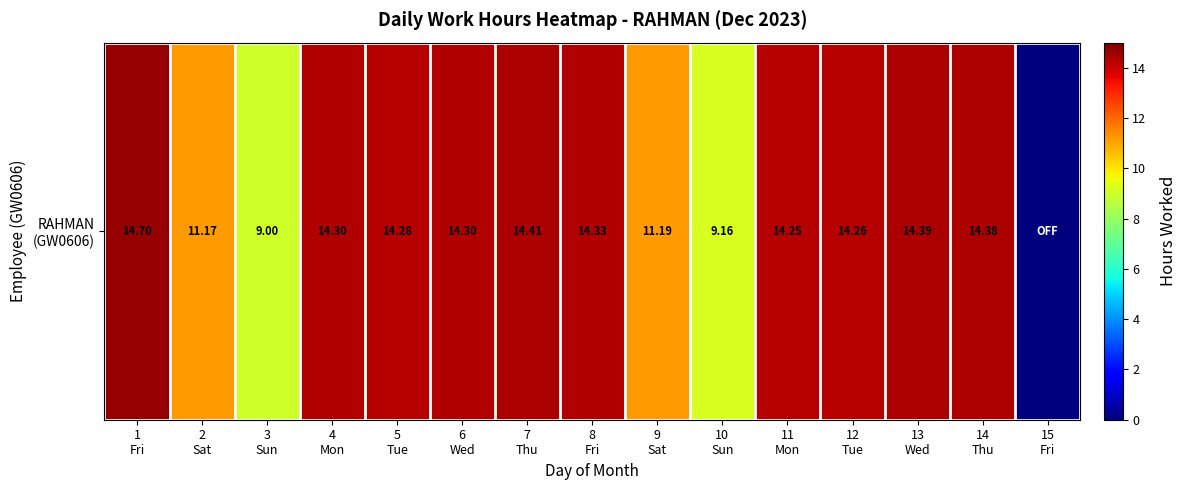

At which category does the chart reach its peak across all series?

1
Fri